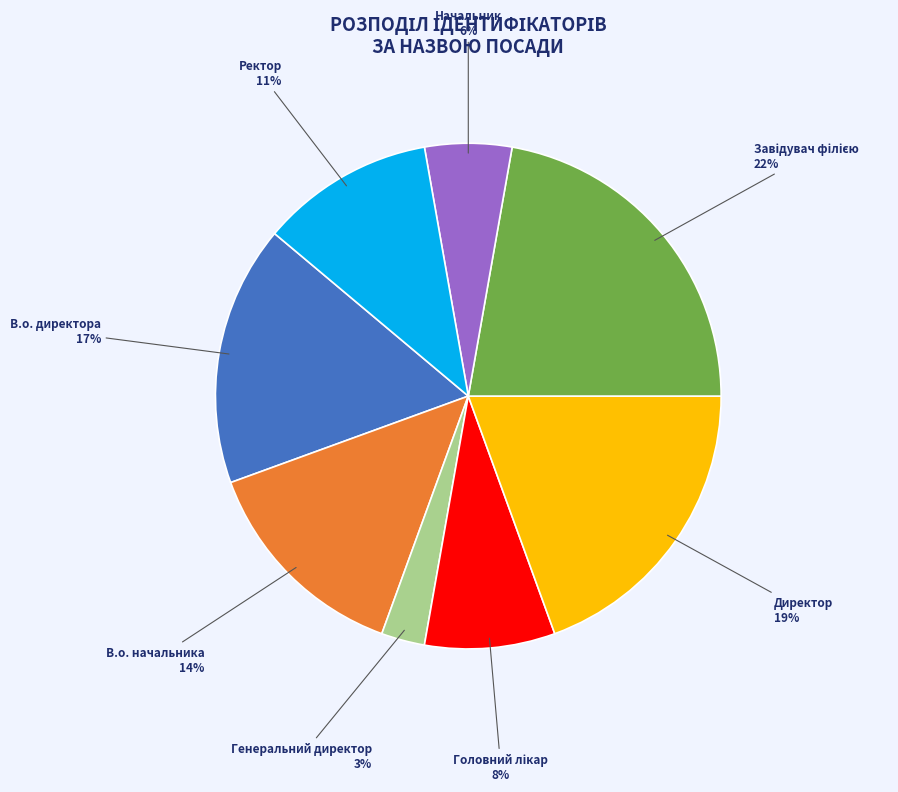

Which slice is the smallest?

Генеральний директор